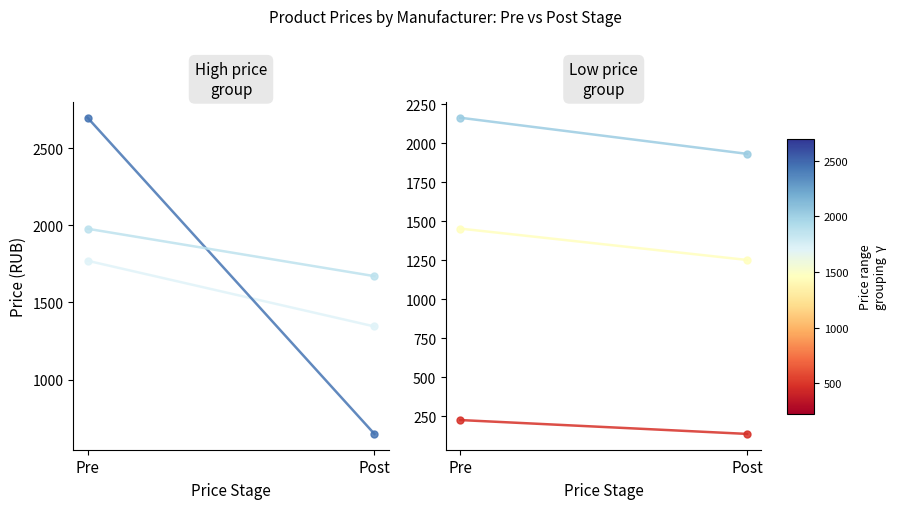

How many data points does each series have?

2